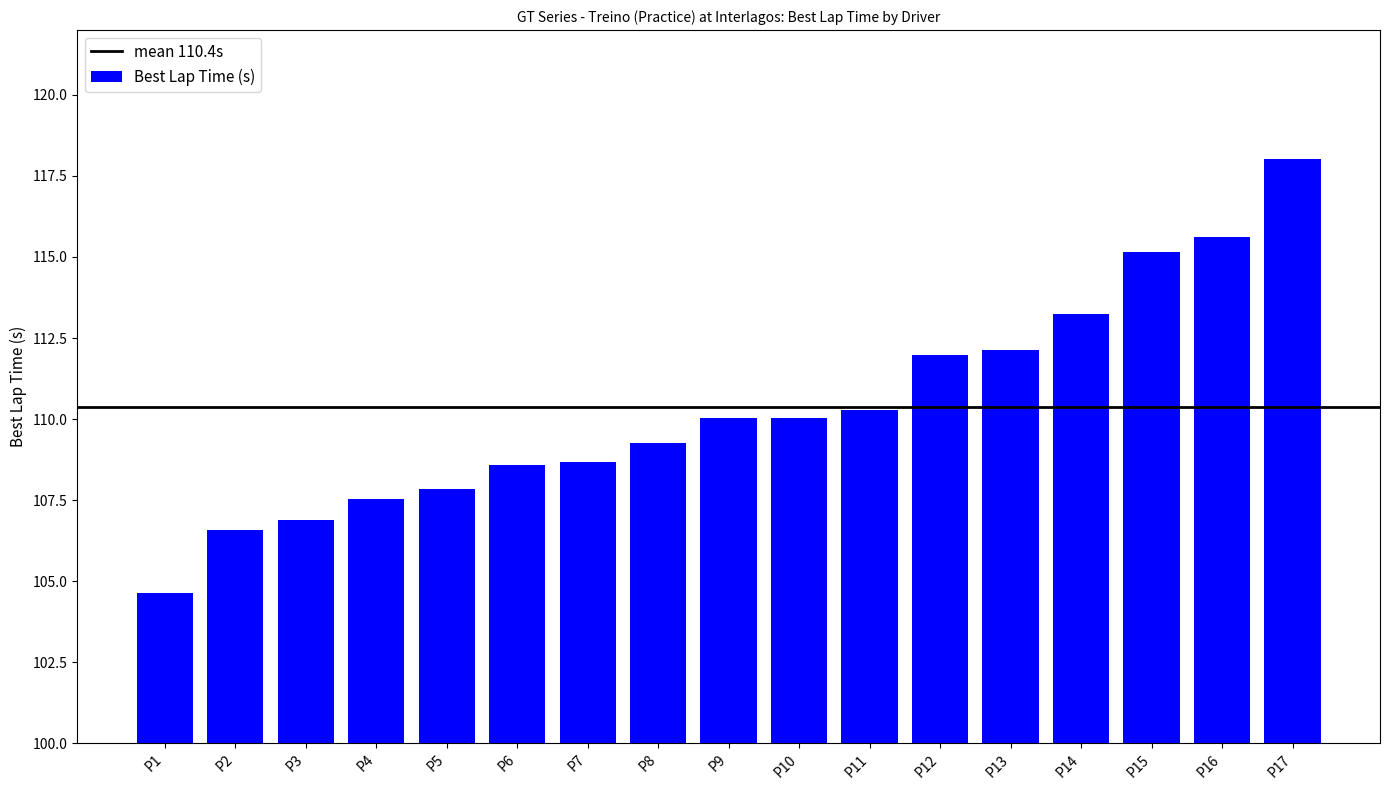

What is the difference between the values at P4 and P6?

1.1